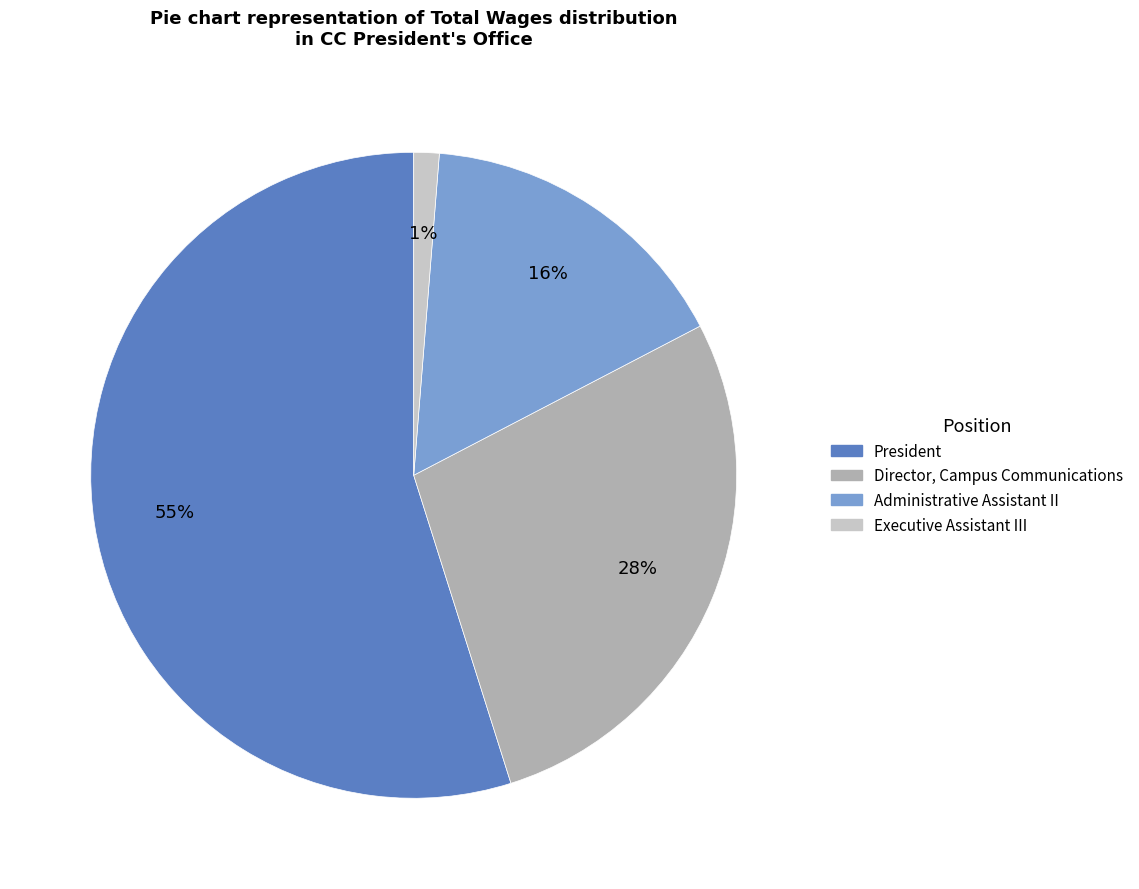

To the nearest percent, what is the difference between the Administrative Assistant II and President slice percentages?

39%